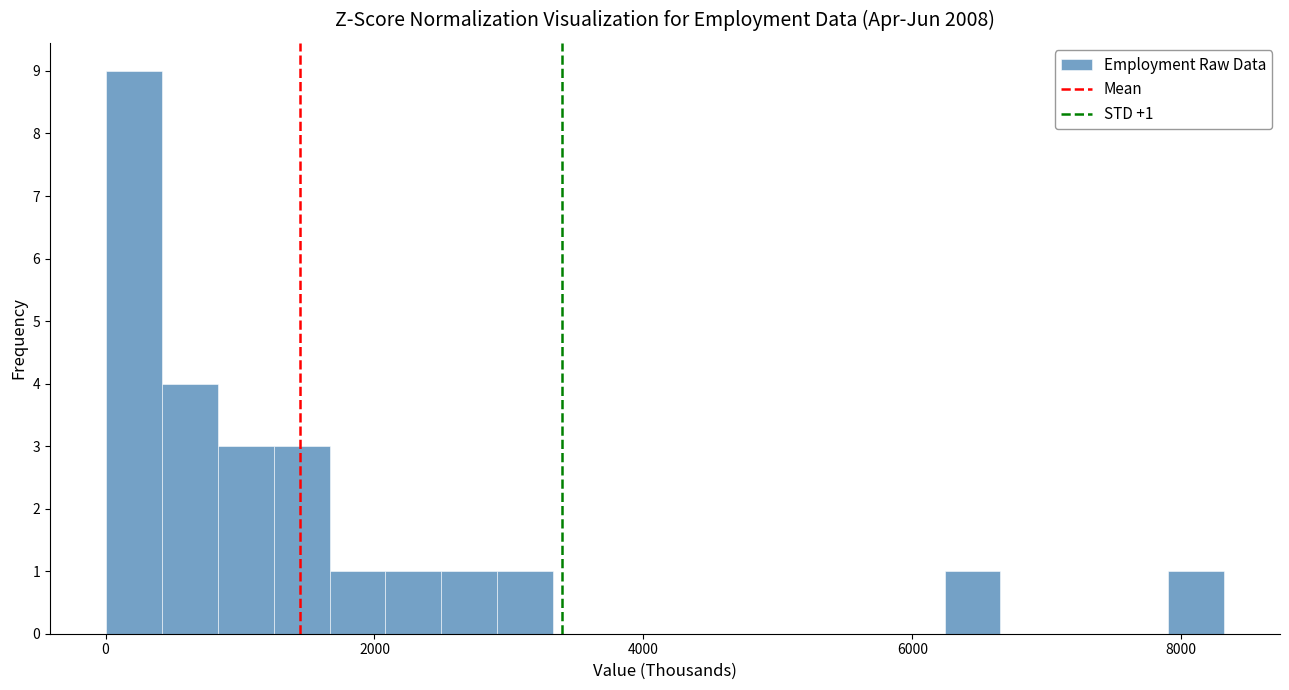

Around what value on the x-axis is the tallest bar? Give the approximate position of its centre, as read against the axis.

200